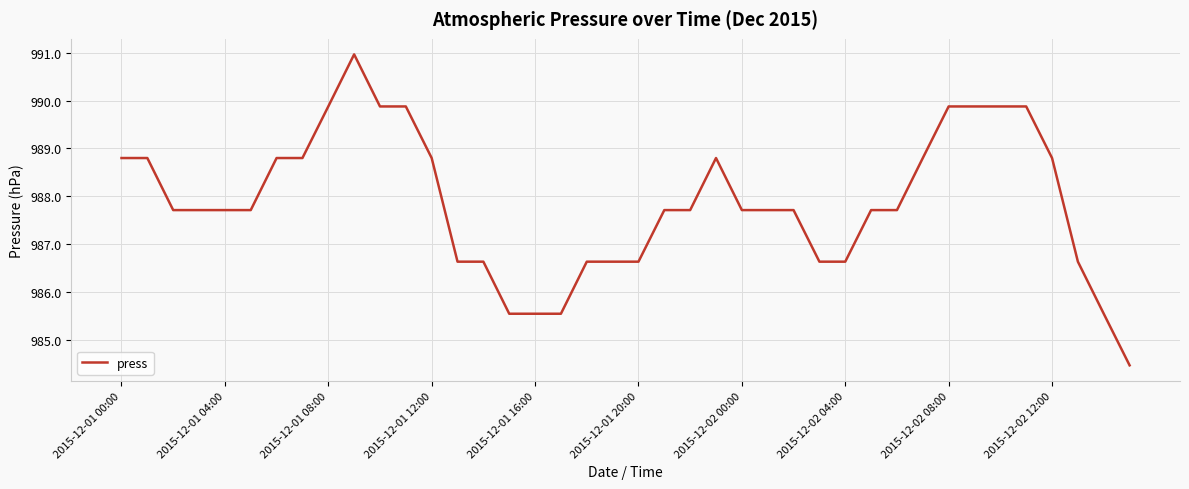

What is the difference between the maximum and minimum values?

6.5